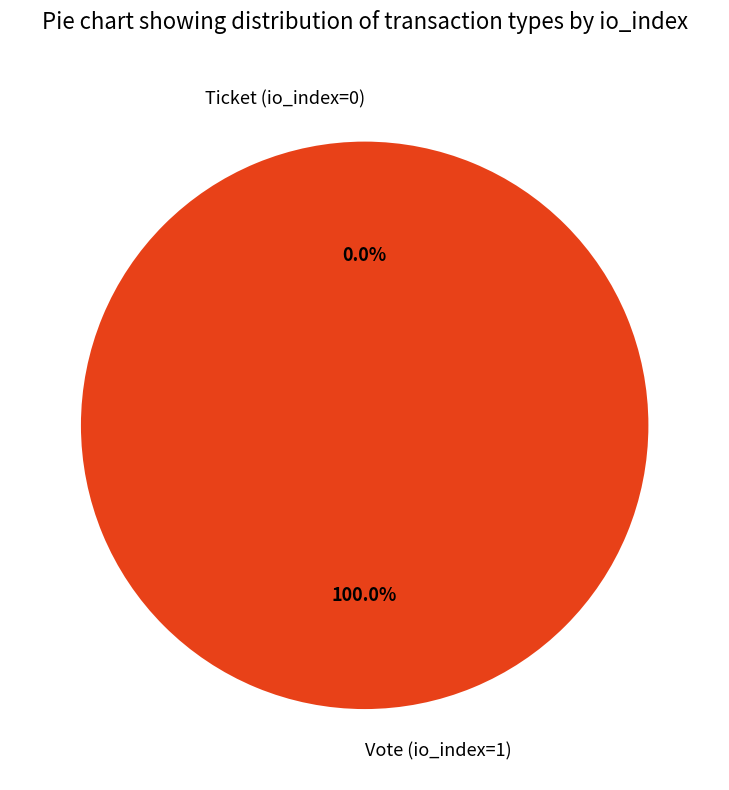

What is the change in value from Vote (io_index=1) to Ticket (io_index=0)?

-1